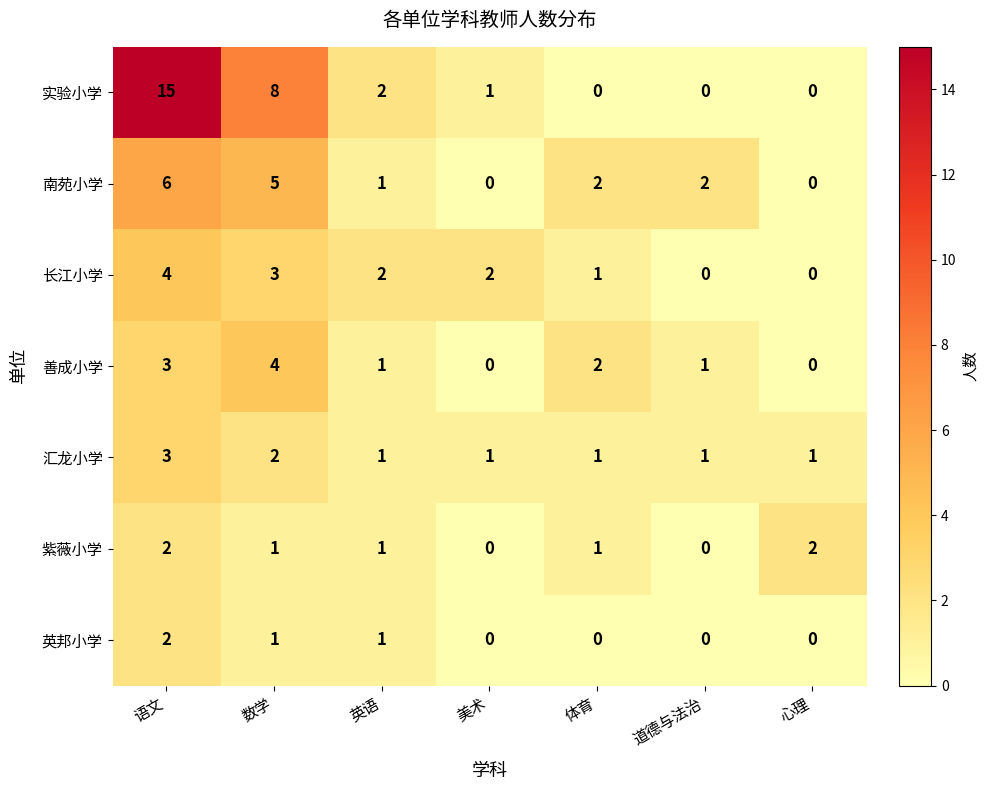

How many categories are shown in the chart?

7